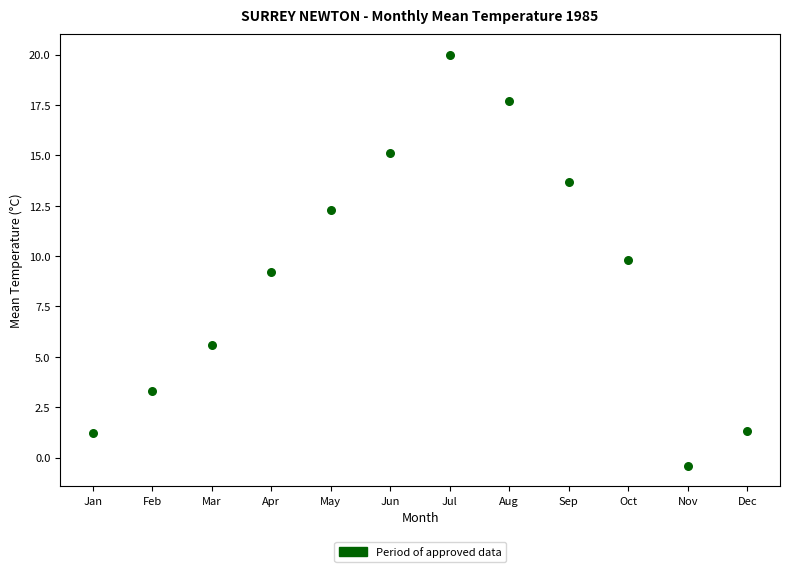

What is the range of X values (max minus min)?

11.0